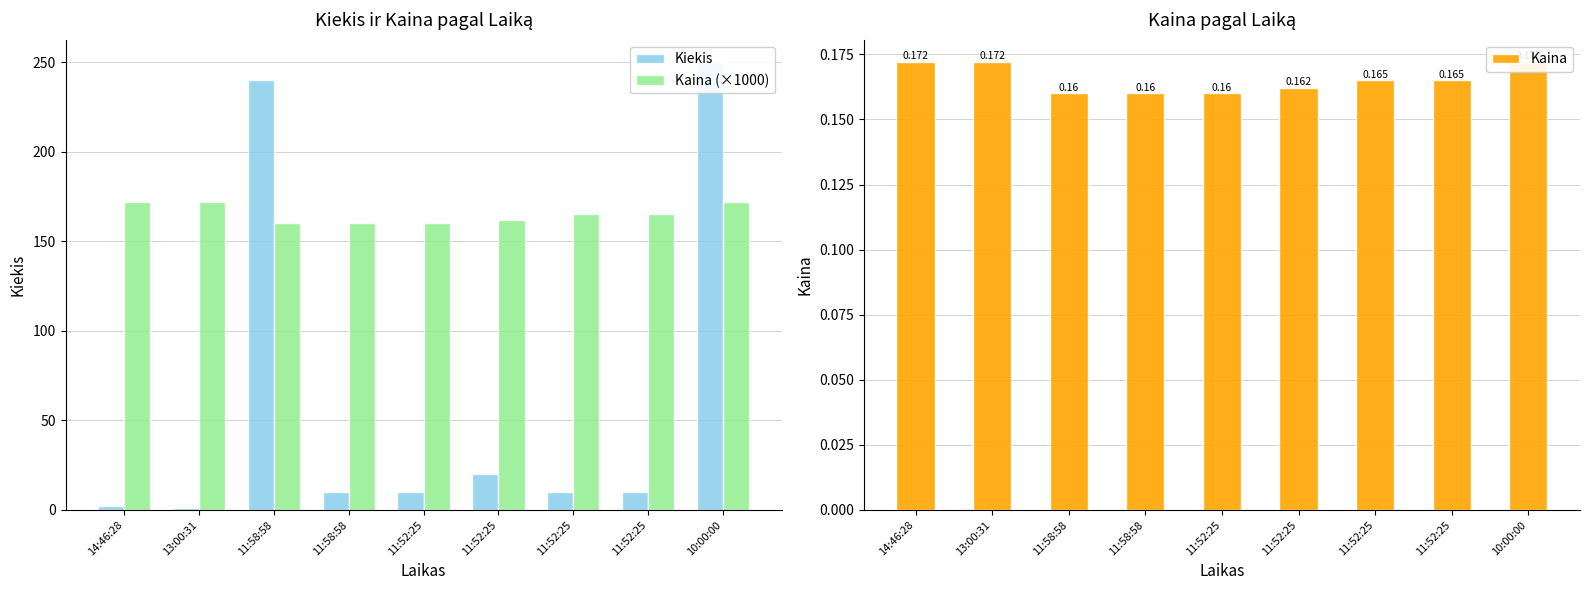

Which series has the largest total across all categories?

Kaina (×1000)